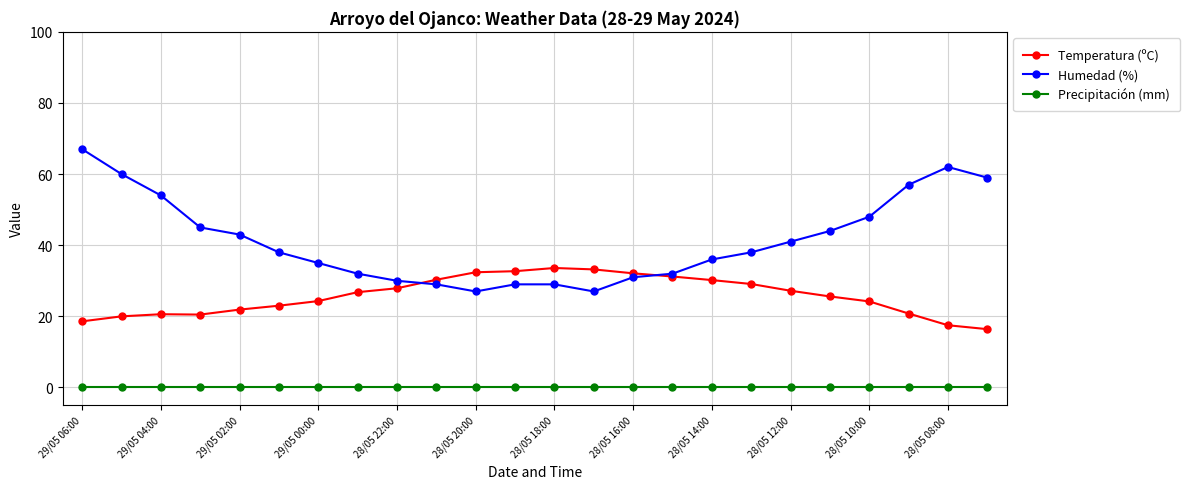

Rank the series by their maximum value, from highest to lowest.

Humedad (%), Temperatura (ºC), Precipitación (mm)